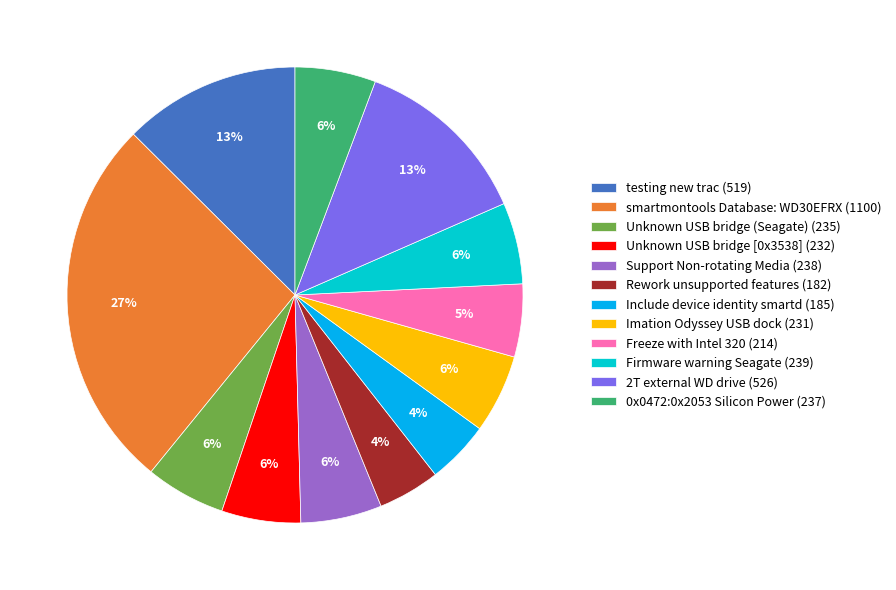

How many segments does this pie chart have?

12